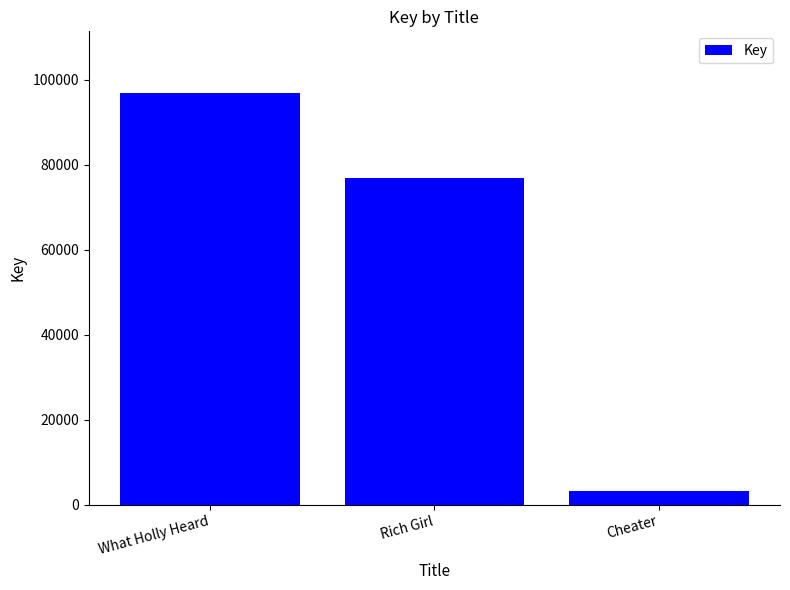

Rank the categories by value from highest to lowest.

What Holly Heard, Rich Girl, Cheater